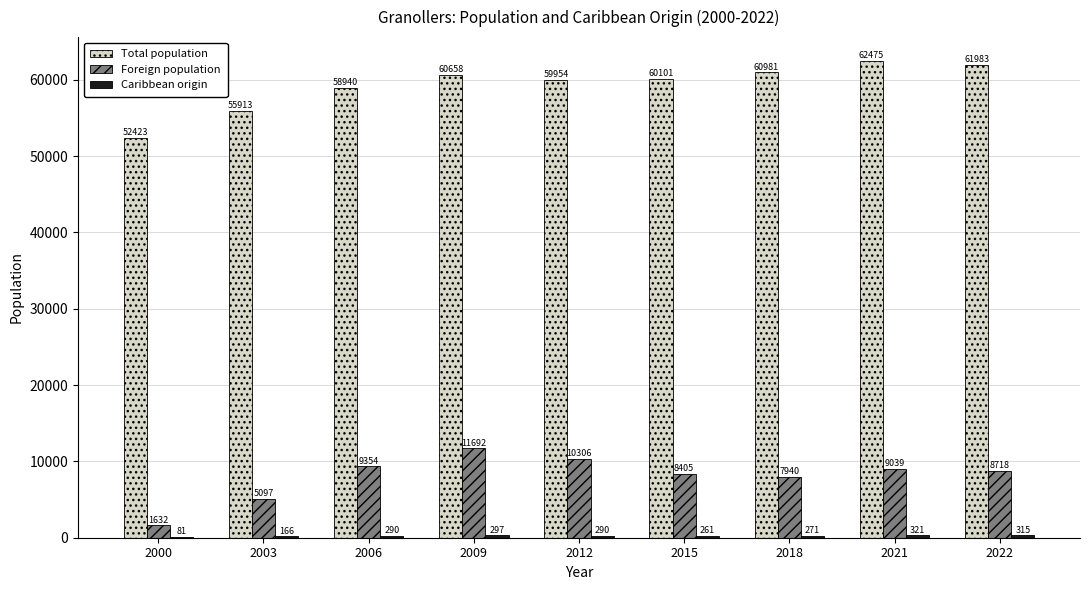

How many groups of bars are there?

9